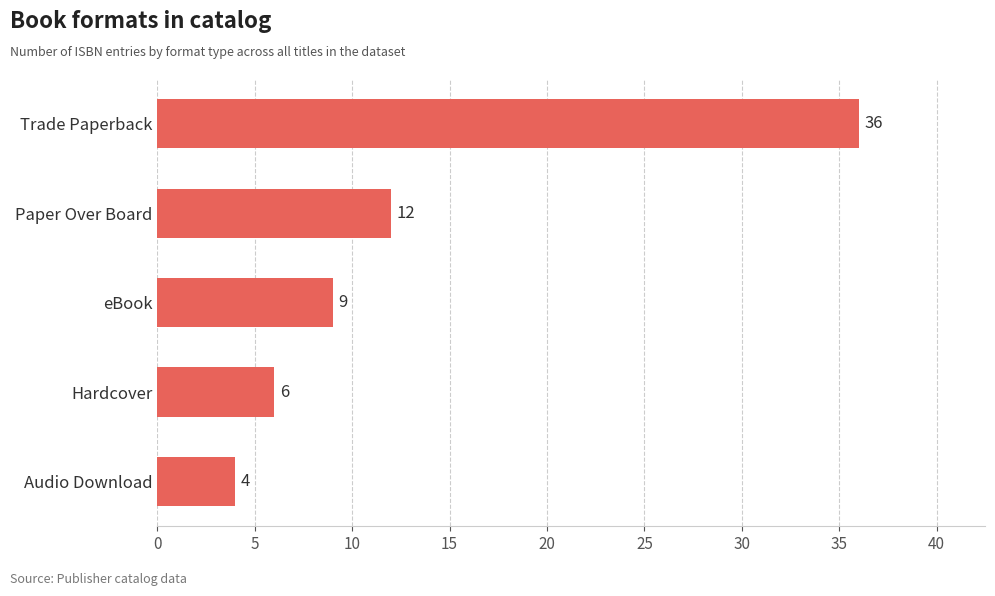

Which label corresponds to the largest value in the chart?

Trade Paperback